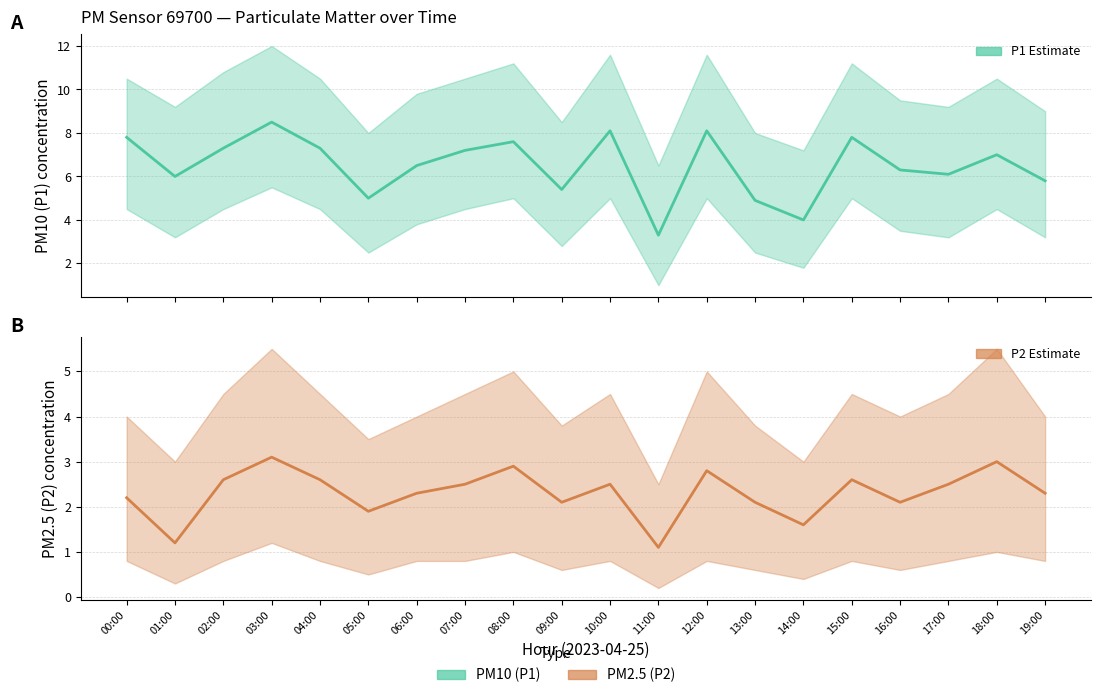

Which series has the widest spread of values?

P1